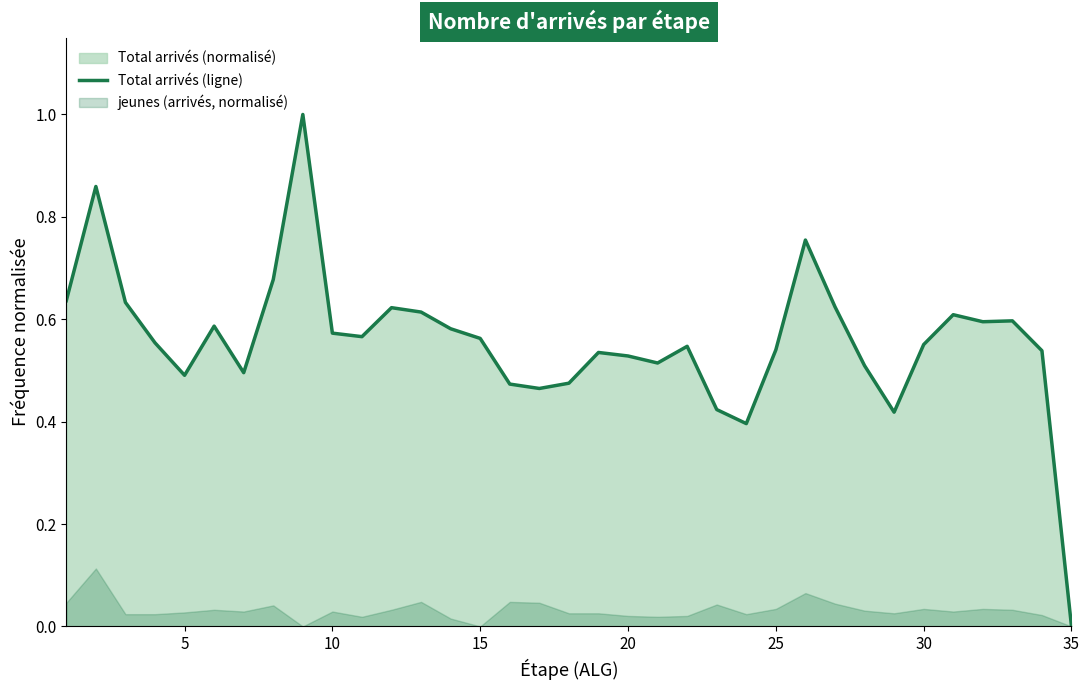

How many data points are above 0?

34